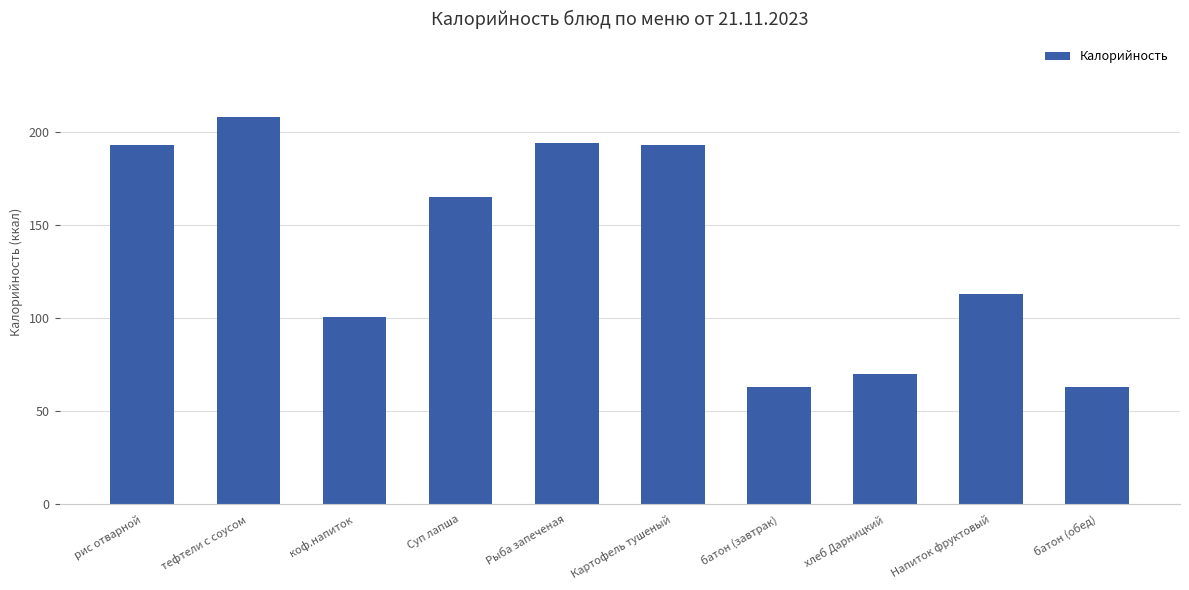

What is the difference between the second highest and second lowest values?

131.0